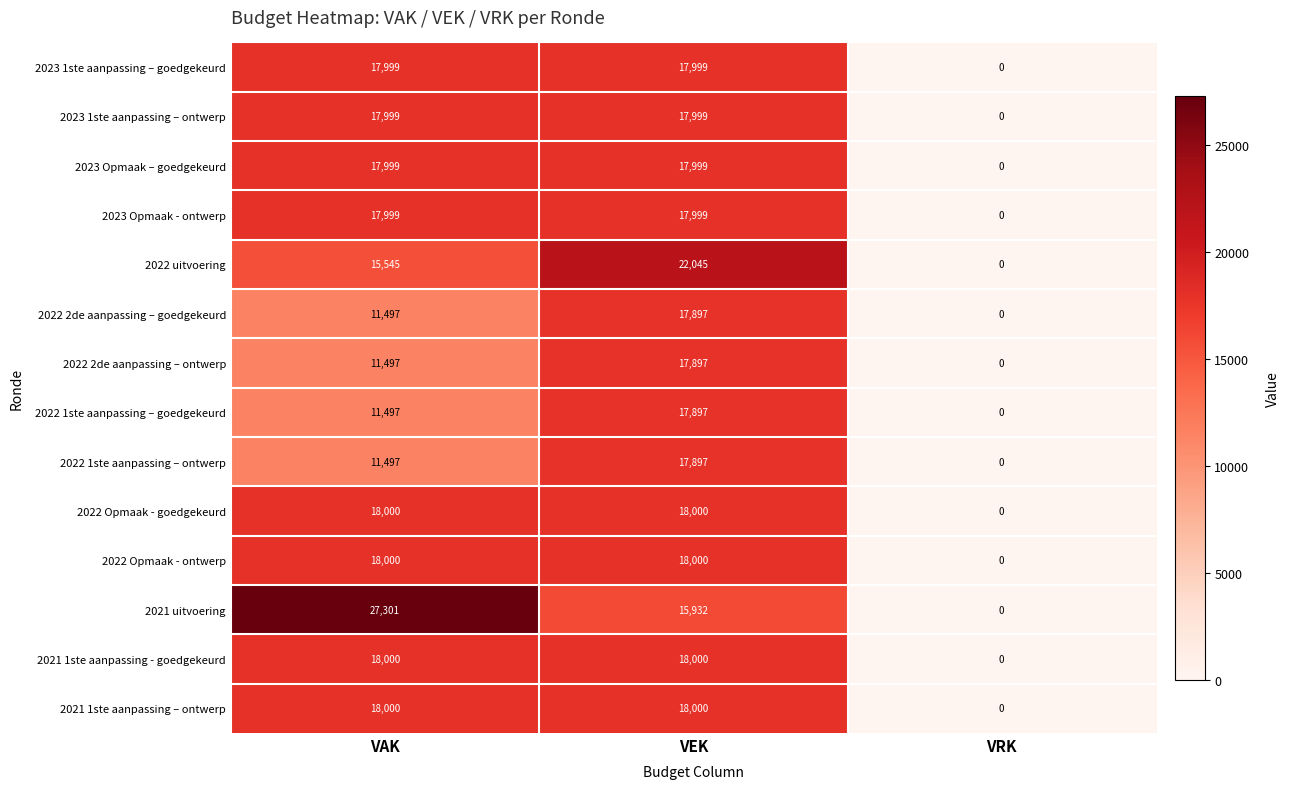

At which label does 2022 2de aanpassing – ontwerp reach its peak?

VEK